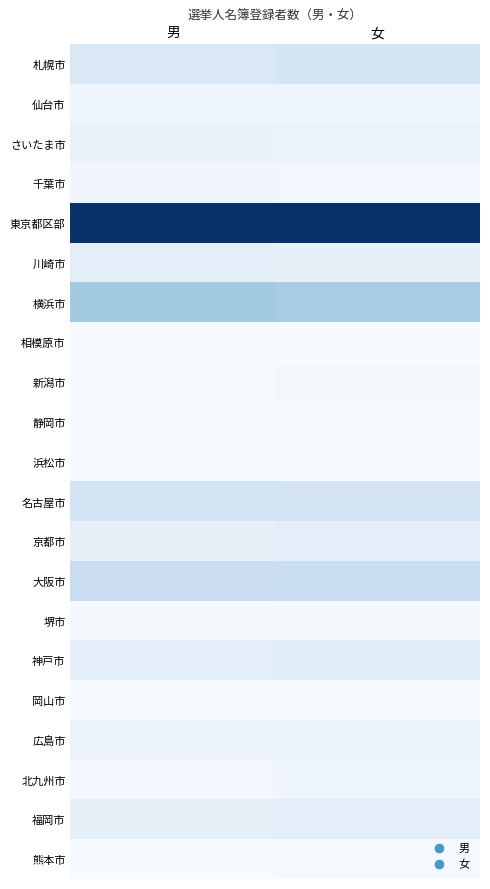

Reading left to right, extract all data points from this chart.

札幌市: 男=0.1	女=0.2
仙台市: 男=0.0	女=0.0
さいたま市: 男=0.1	女=0.1
千葉市: 男=0.0	女=0.0
東京都区部: 男=1.0	女=1.0
川崎市: 男=0.1	女=0.1
横浜市: 男=0.4	女=0.3
相模原市: 男=0.0	女=0.0
新潟市: 男=0.0	女=0.0
静岡市: 男=0.0	女=0.0
浜松市: 男=0.0	女=0.0
名古屋市: 男=0.2	女=0.2
京都市: 男=0.1	女=0.1
大阪市: 男=0.2	女=0.2
堺市: 男=0.0	女=0.0
神戸市: 男=0.1	女=0.1
岡山市: 男=0.0	女=0.0
広島市: 男=0.1	女=0.1
北九州市: 男=0.0	女=0.0
福岡市: 男=0.1	女=0.1
熊本市: 男=0.0	女=0.0